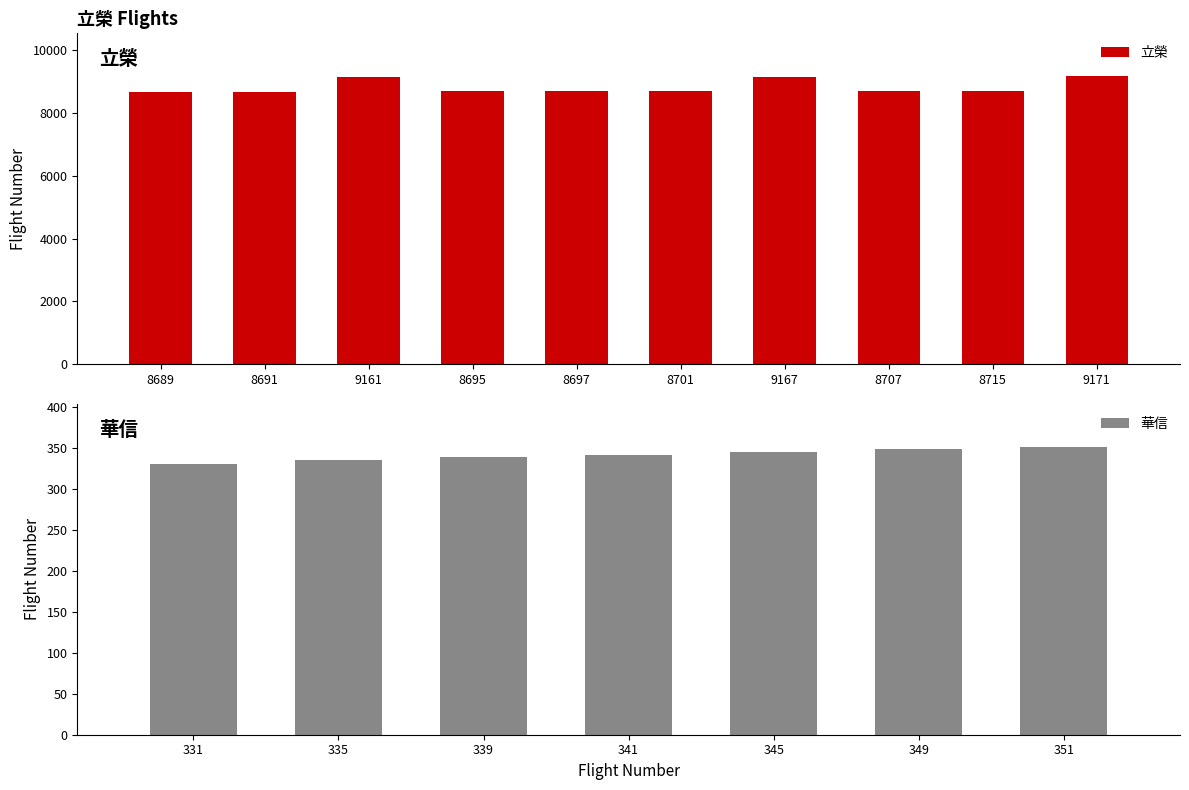

Is it true that 立榮 equals 14807 at 8701?

False